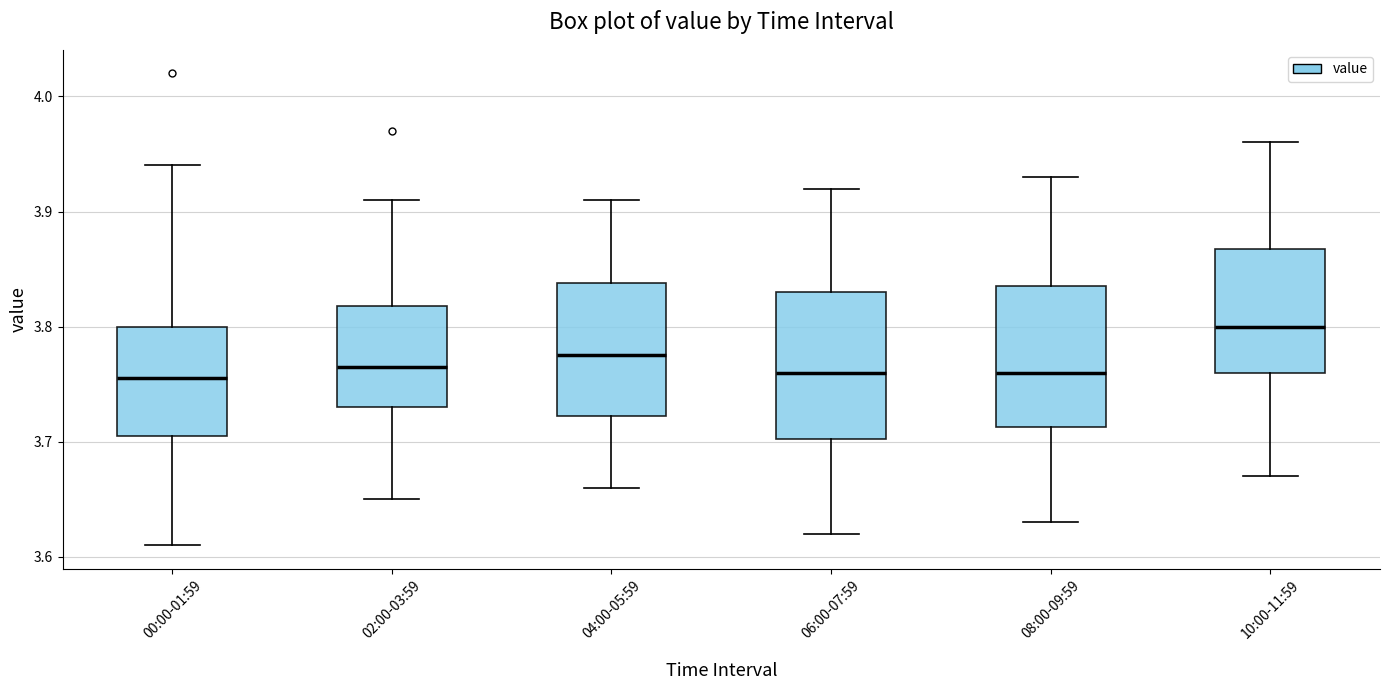

Where does the upper whisker of the box for 02:00-03:59 end on the y-axis? The values are not printed on the chart, so give them approximately, as read against the axis.

3.91